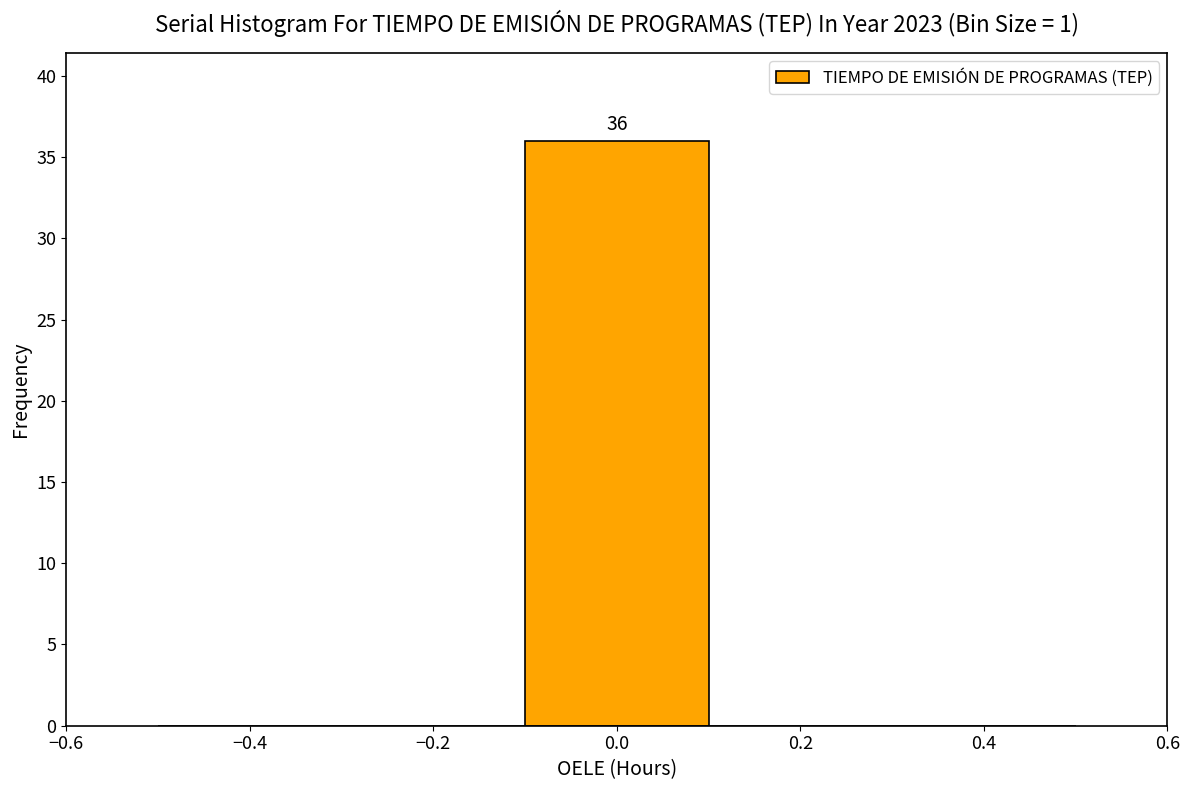

Which range on the x-axis has the tallest bar?

-0.1 to 0.1